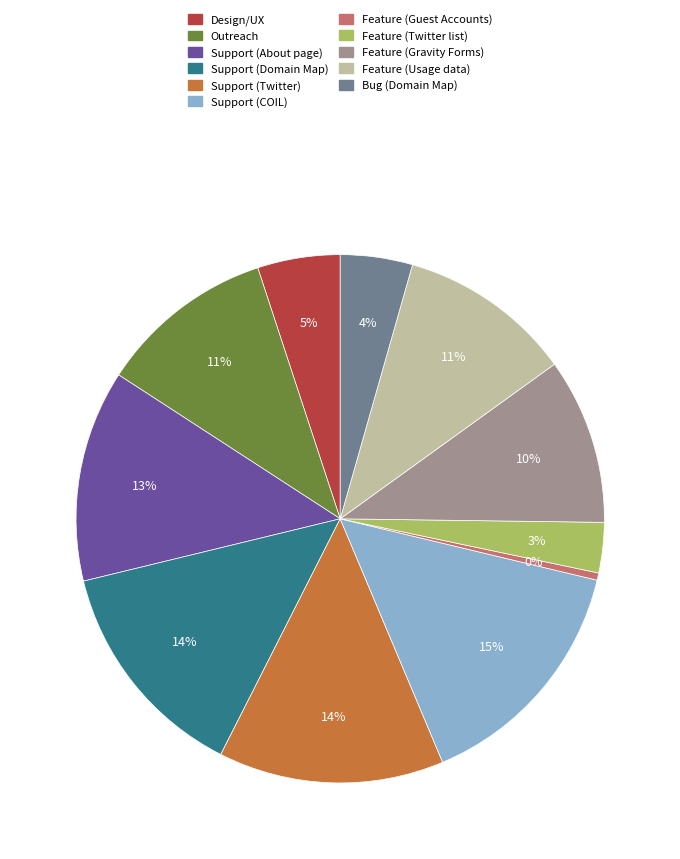

To the nearest percent, what is the average slice percentage?

9%